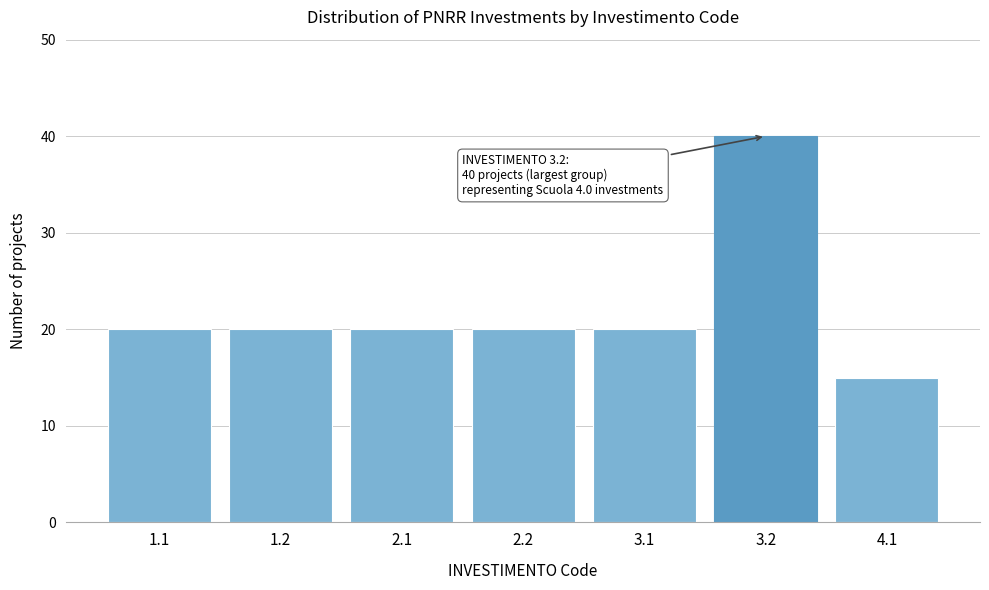

Reading left to right, what are all the values shown in this chart?

1.1=20	1.2=20	2.1=20	2.2=20	3.1=20	3.2=40	4.1=15